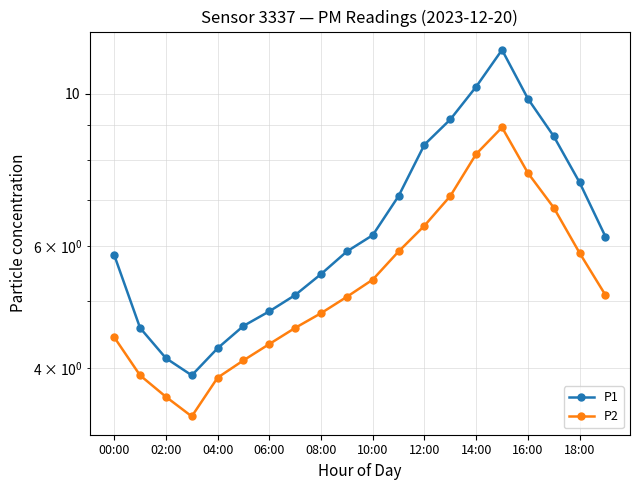

In P1, how many points are higher than both neighbors (excluding endpoints)?

1